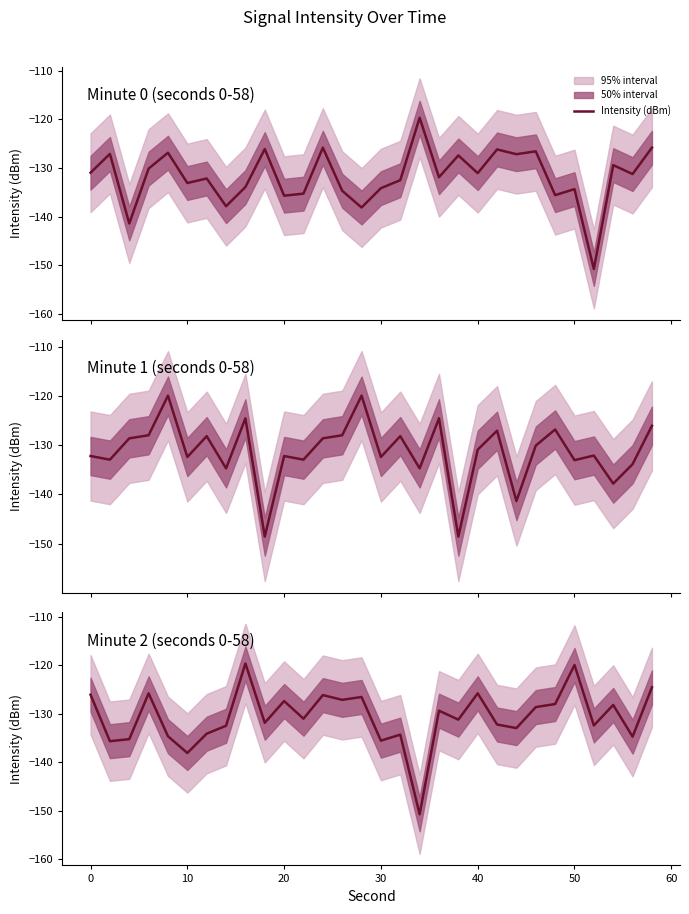

Which has a higher value, 10 or 30?

30